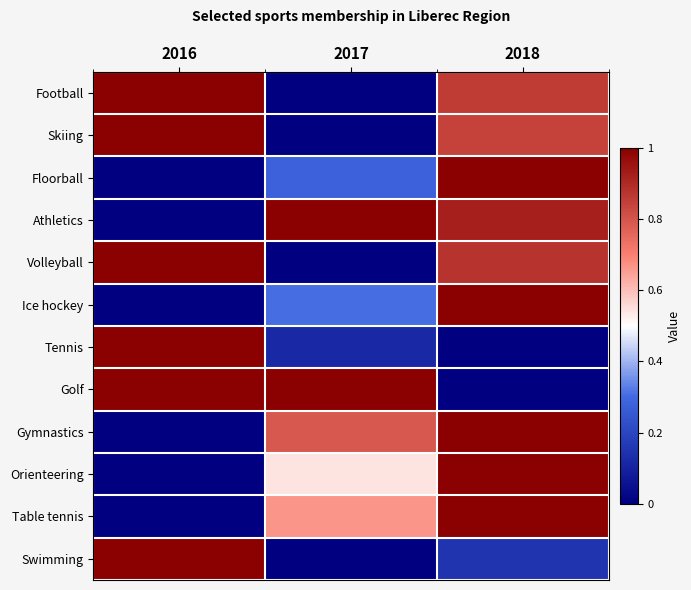

Which series has the largest total across all categories?

Golf